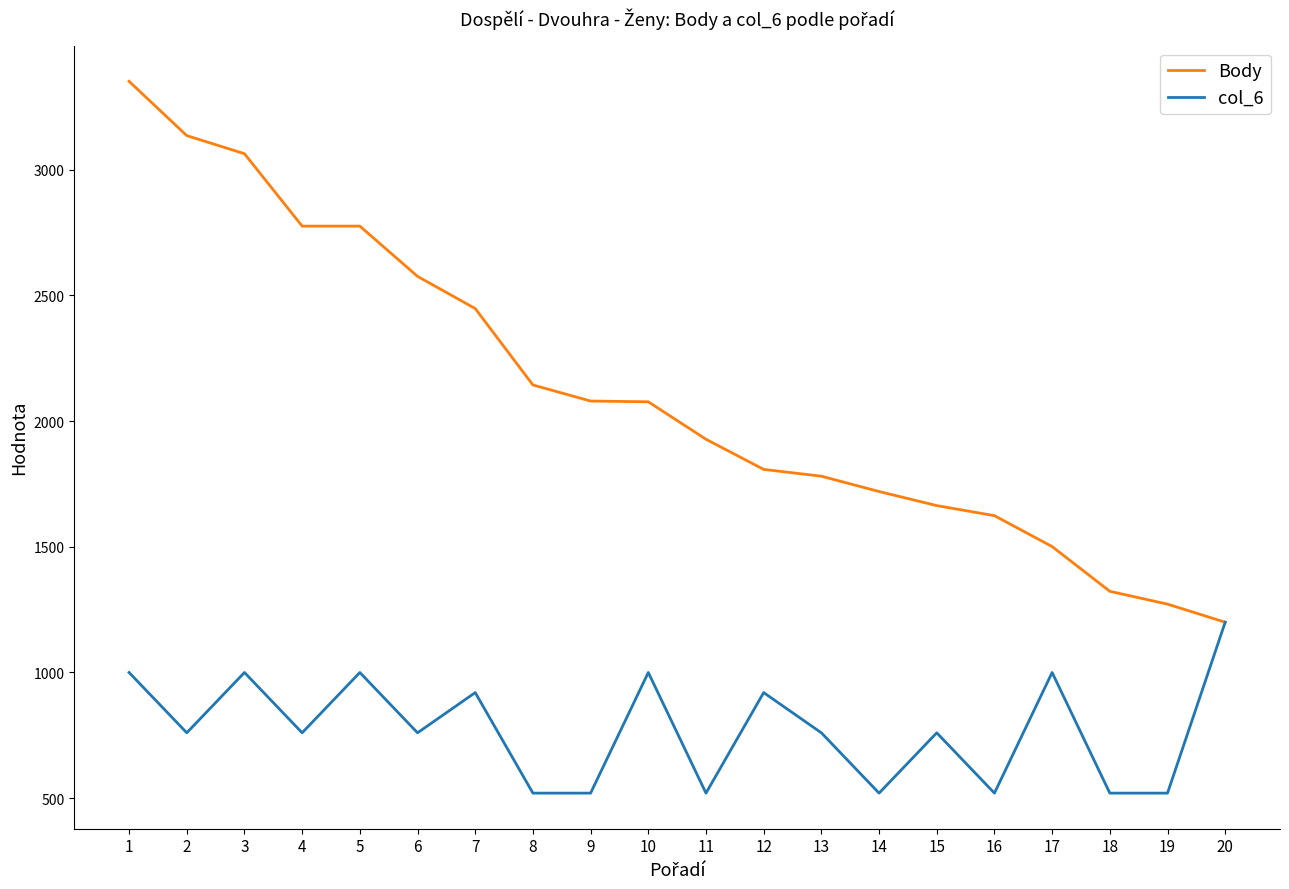

What is the difference between the second highest and minimum values in the col_6 series?

480